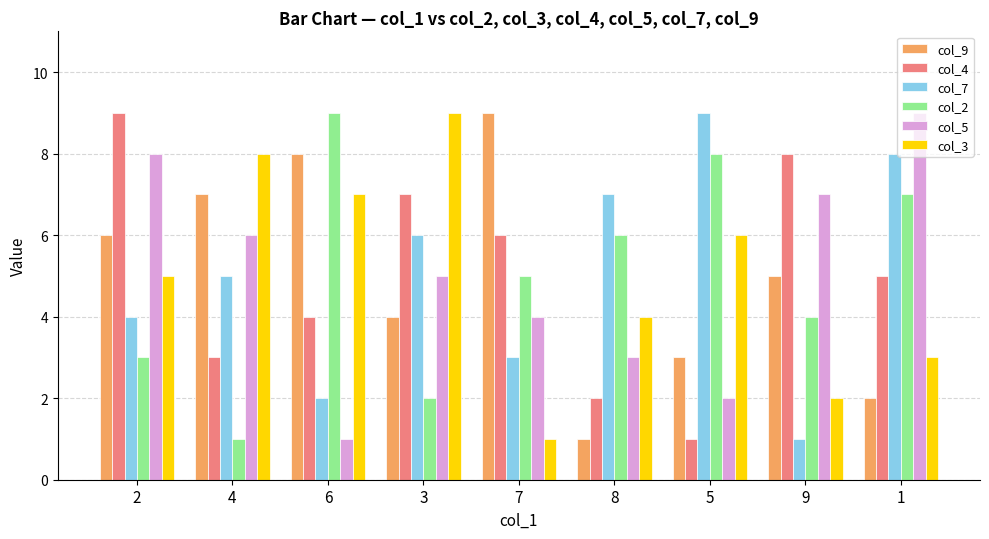

At which label does col_7 reach its peak?

5